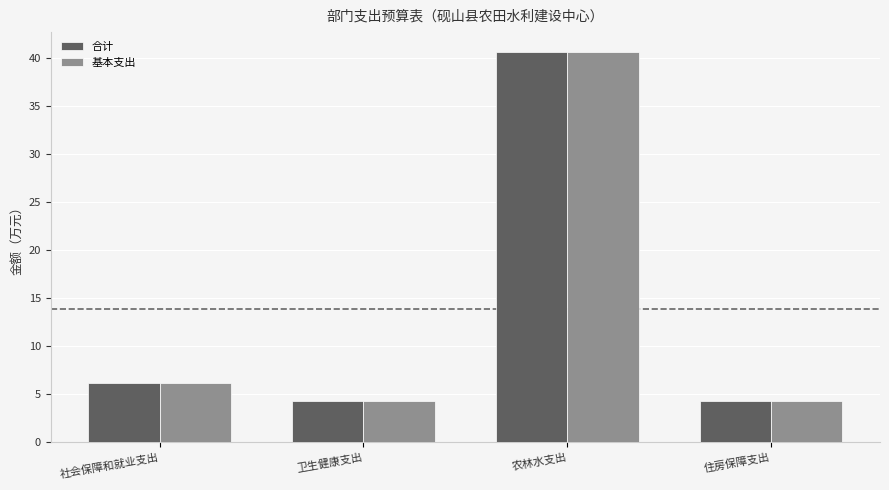

The value of 合计 at 社会保障和就业支出 is 6.2. True or false?

True